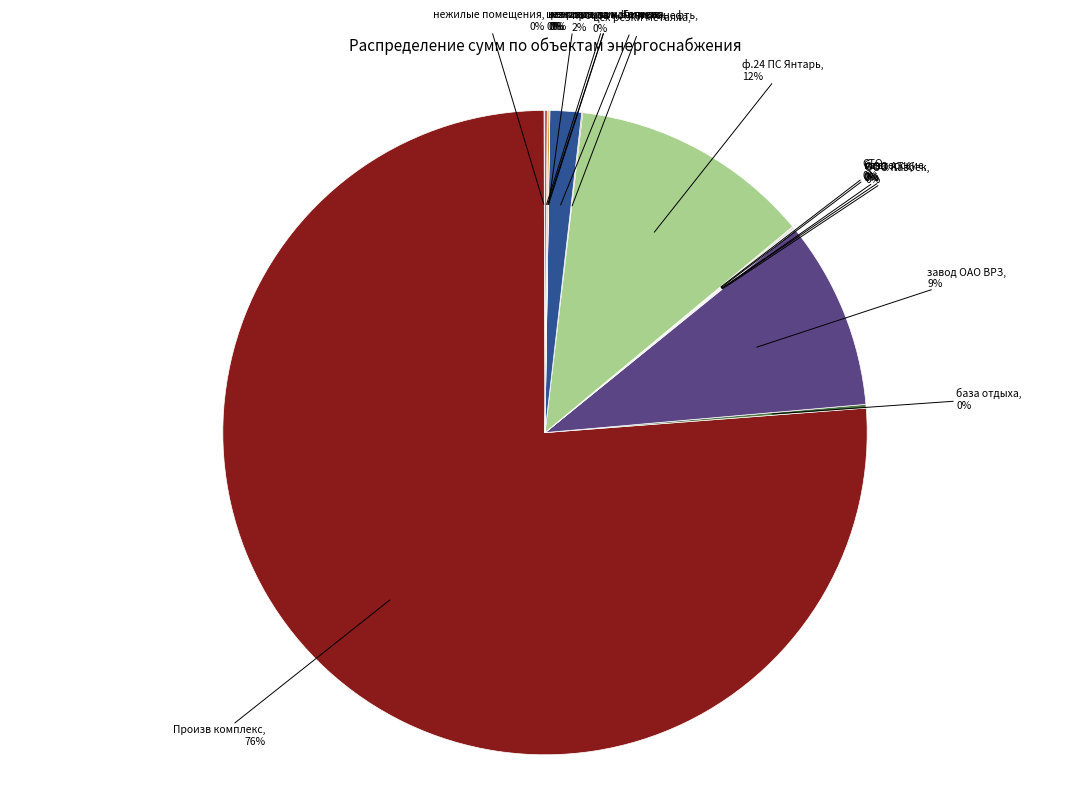

How many slices are in this pie chart?

16